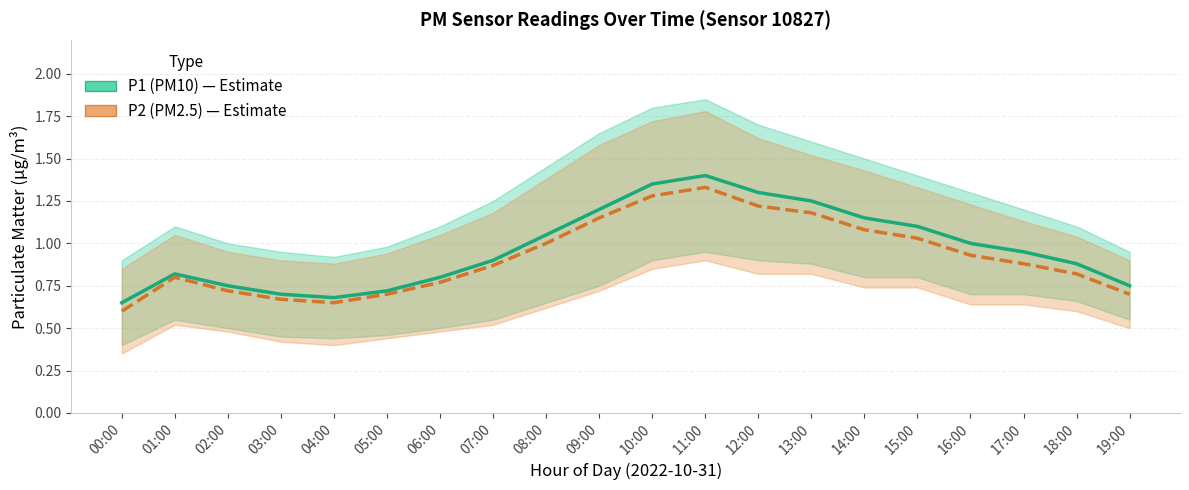

What is the total value across all series at 07:00?

1.8